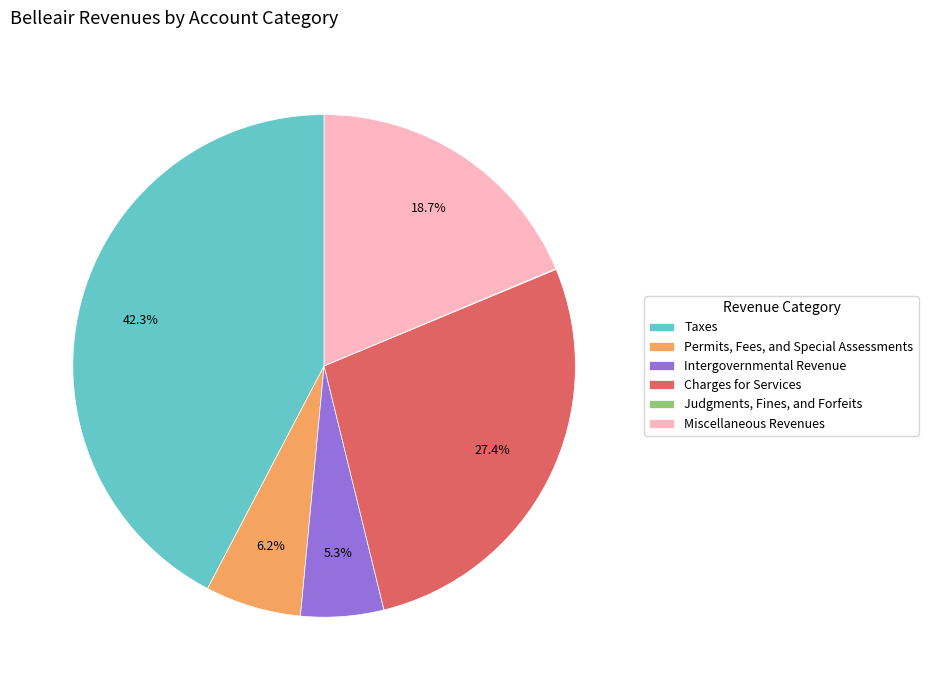

Which category has the biggest portion of the pie?

Taxes